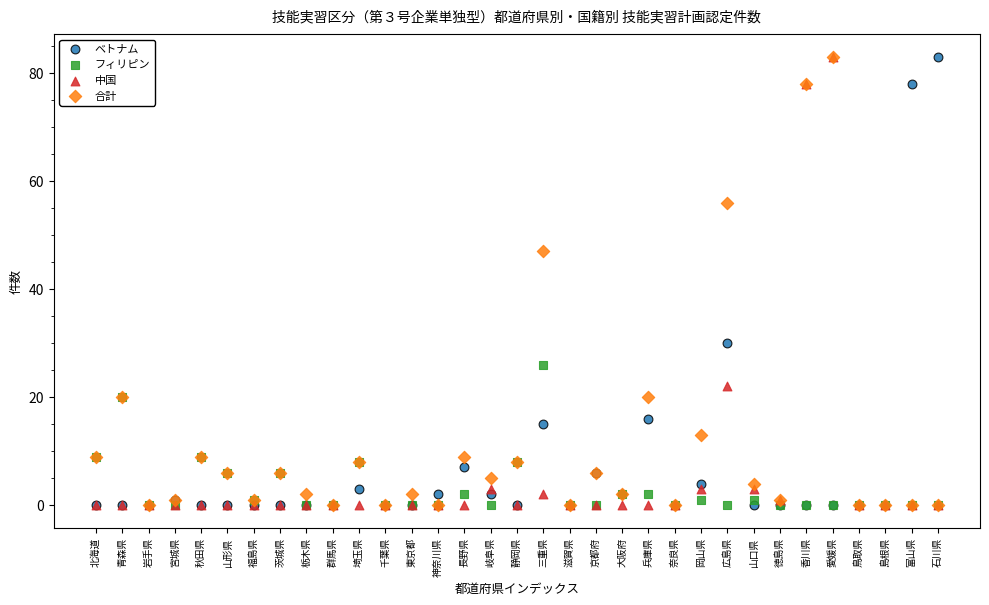

Across all series, what Y value is closest to 41?

47